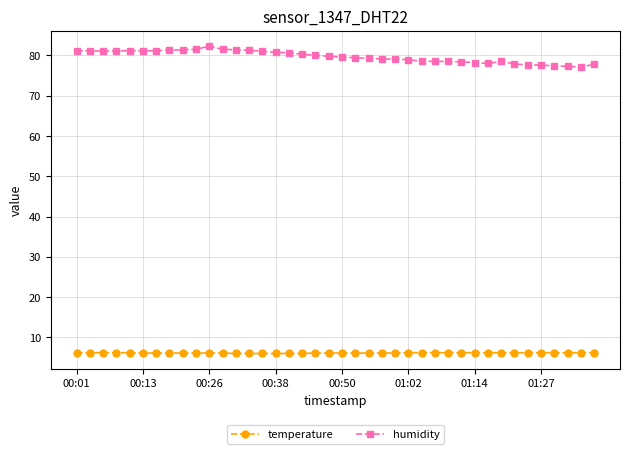

Rank the series by their average value, from highest to lowest.

humidity, temperature